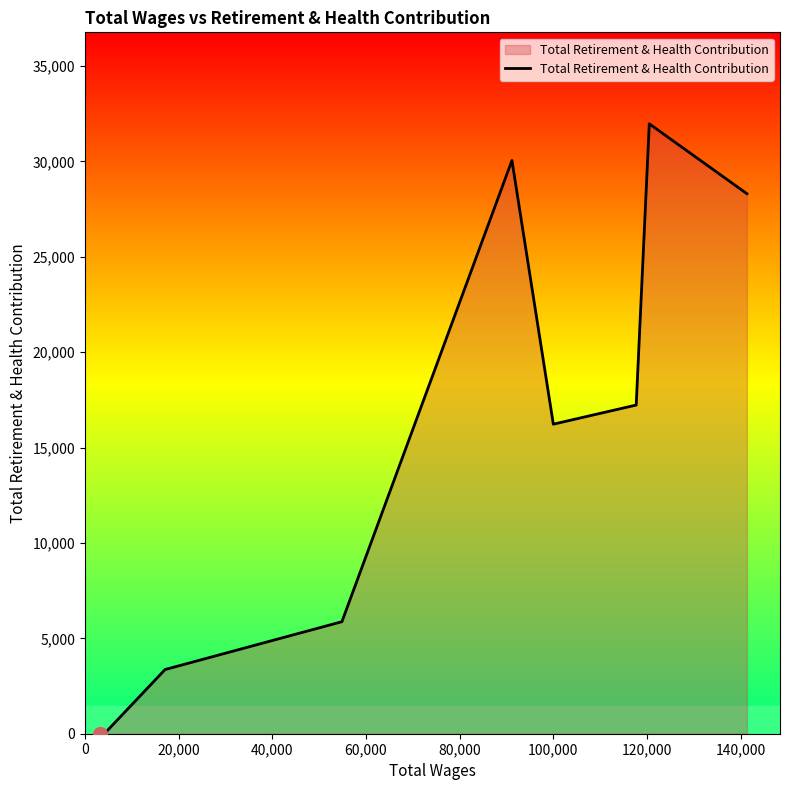

What is the difference between the maximum and minimum values?

31966